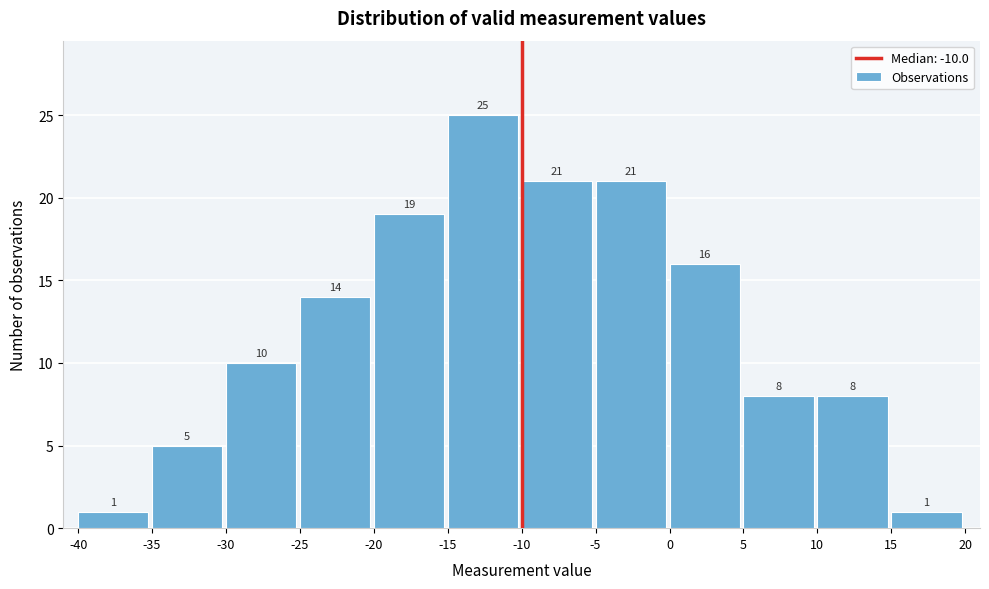

Reading left to right, list every bar in this chart as the range it spans on the x-axis followed by its height.

-40 to -35: 1
-35 to -30: 5
-30 to -25: 10
-25 to -20: 14
-20 to -15: 19
-15 to -10: 25
-10 to -5: 21
-5 to 0: 21
0 to 5: 16
5 to 10: 8
10 to 15: 8
15 to 20: 1